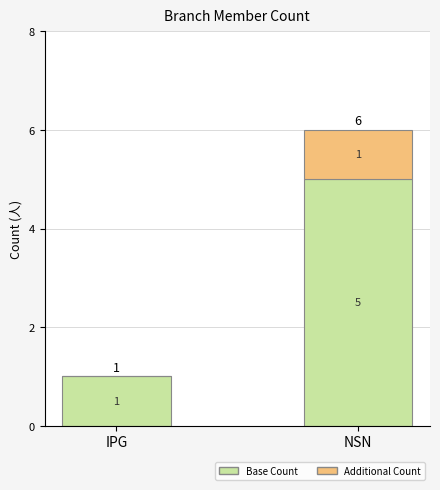

Reading left to right, list the values for the Base Count series.

IPG=1	NSN=5